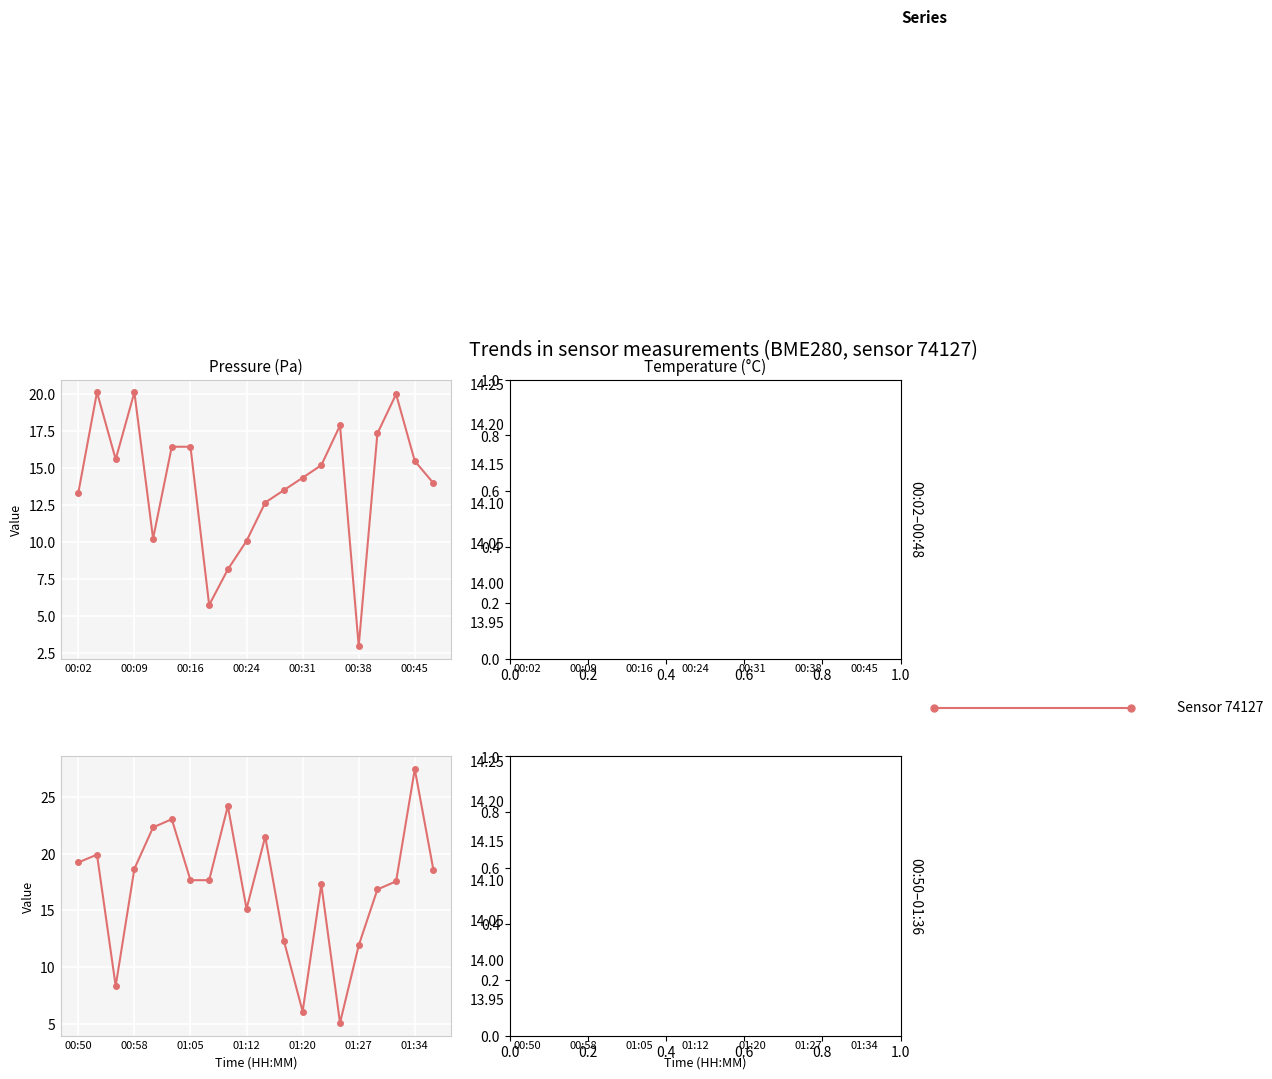

Does the chart display data point markers on the line(s)?

Yes